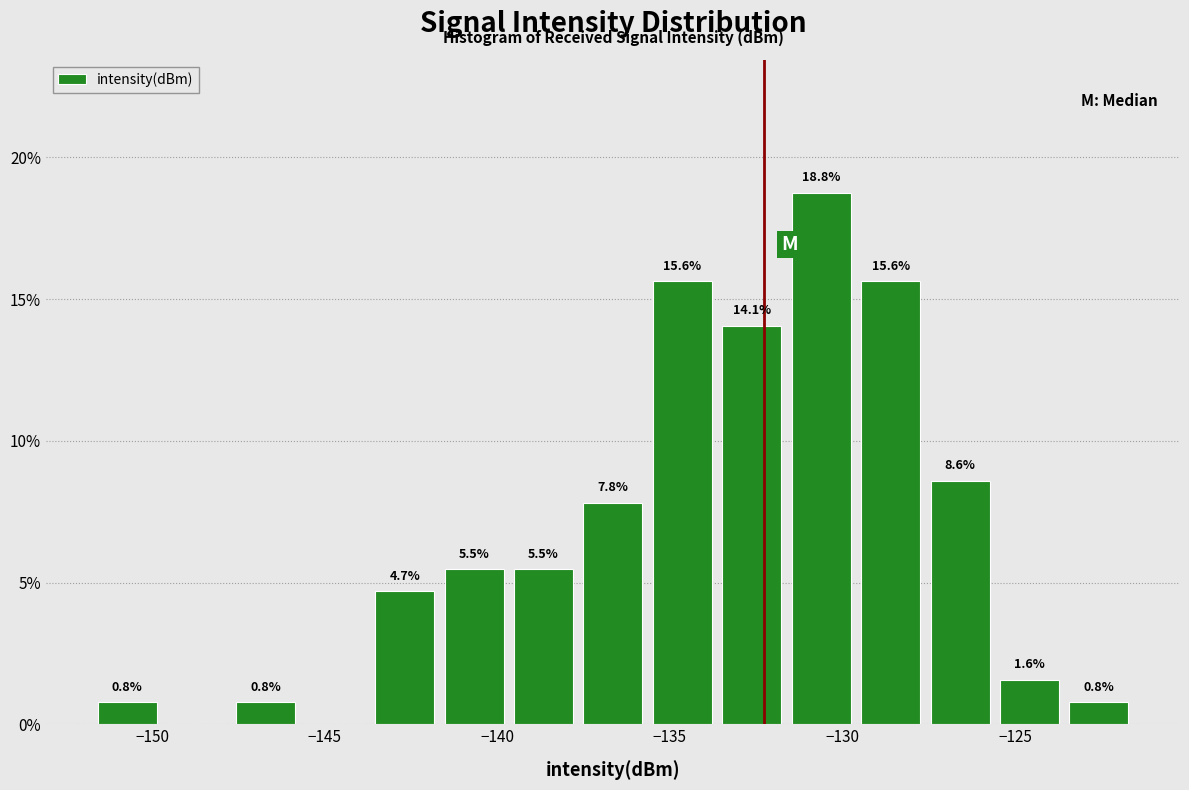

Which range on the x-axis has the tallest bar?

-131.5 to -129.5